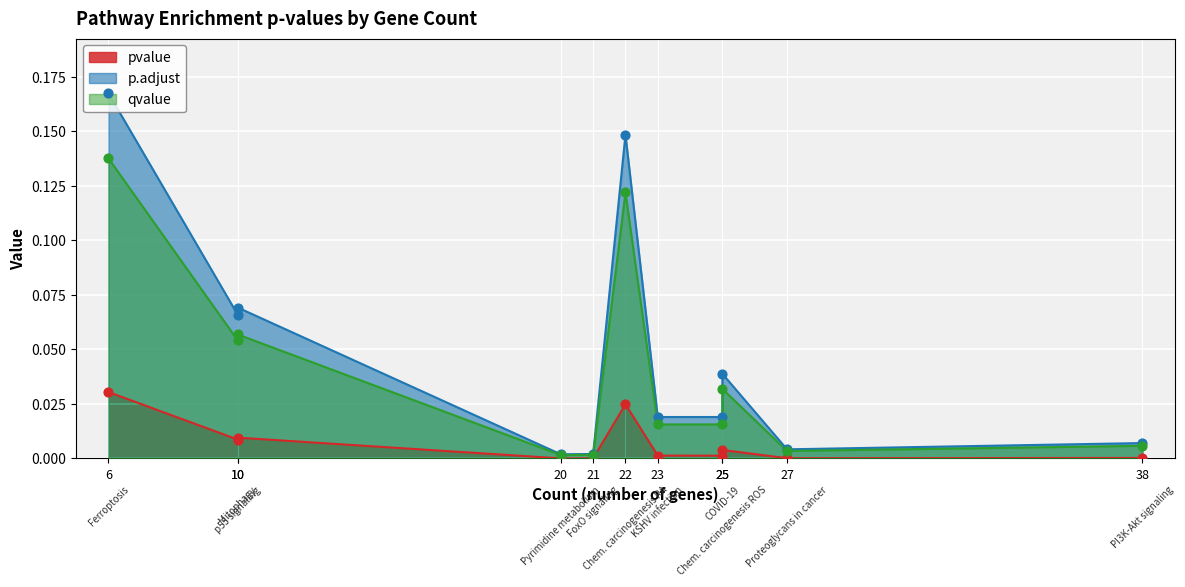

At how many categories does at least one series exceed 0?

11